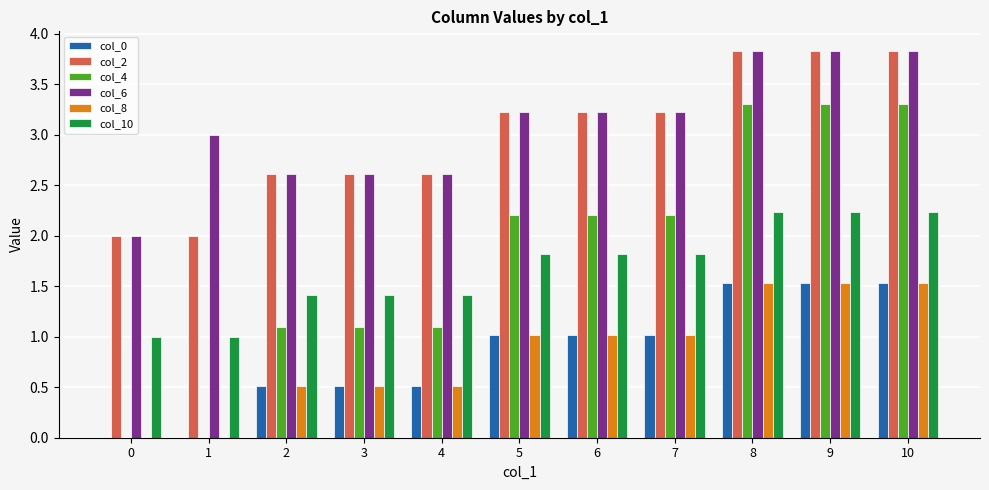

Which series has the largest range (max minus min)?

col_4